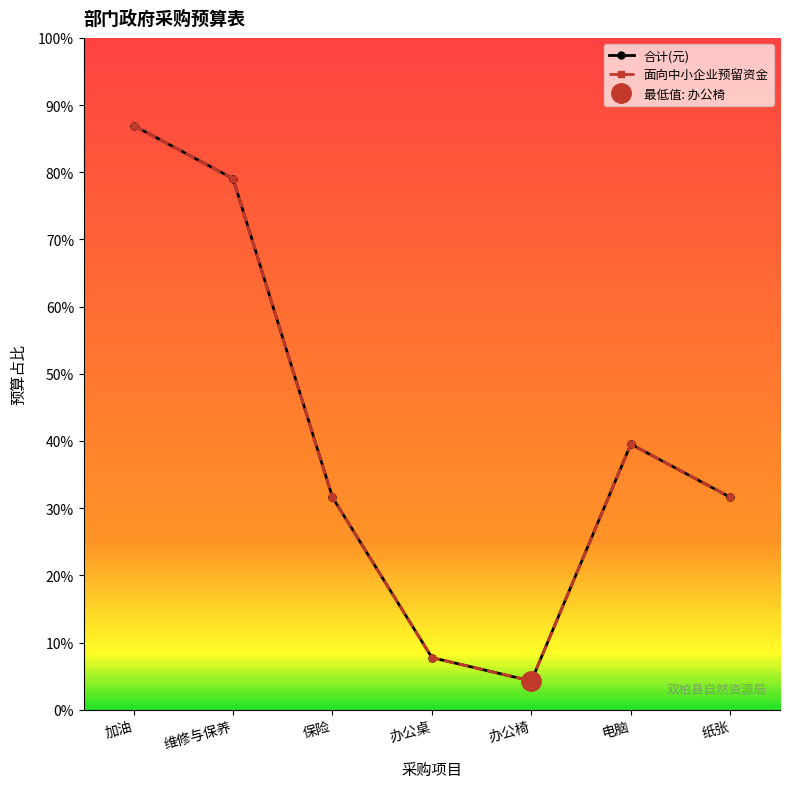

What are all the series names shown in the legend?

合计(元), 面向中小企业预留资金